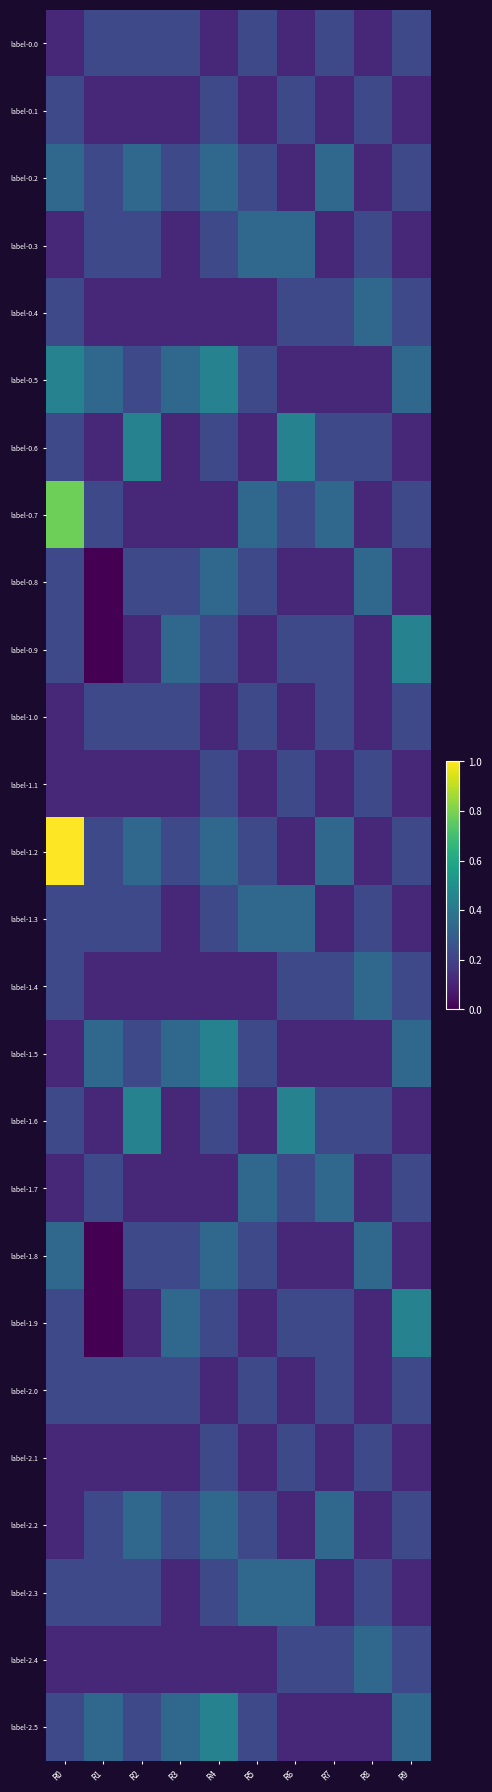

Reading left to right, extract all data points from this chart.

label-0.0: R0=0.1	R1=0.2	R2=0.2	R3=0.2	R4=0.1	R5=0.2	R6=0.1	R7=0.2	R8=0.1	R9=0.2
label-0.1: R0=0.2	R1=0.1	R2=0.1	R3=0.1	R4=0.2	R5=0.1	R6=0.2	R7=0.1	R8=0.2	R9=0.1
label-0.2: R0=0.3	R1=0.2	R2=0.3	R3=0.2	R4=0.3	R5=0.2	R6=0.1	R7=0.3	R8=0.1	R9=0.2
label-0.3: R0=0.1	R1=0.2	R2=0.2	R3=0.1	R4=0.2	R5=0.3	R6=0.3	R7=0.1	R8=0.2	R9=0.1
label-0.4: R0=0.2	R1=0.1	R2=0.1	R3=0.1	R4=0.1	R5=0.1	R6=0.2	R7=0.2	R8=0.3	R9=0.2
label-0.5: R0=0.4	R1=0.3	R2=0.2	R3=0.3	R4=0.4	R5=0.2	R6=0.1	R7=0.1	R8=0.1	R9=0.3
label-0.6: R0=0.2	R1=0.1	R2=0.4	R3=0.1	R4=0.2	R5=0.1	R6=0.4	R7=0.2	R8=0.2	R9=0.1
label-0.7: R0=0.8	R1=0.2	R2=0.1	R3=0.1	R4=0.1	R5=0.3	R6=0.2	R7=0.3	R8=0.1	R9=0.2
label-0.8: R0=0.2	R1=0.0	R2=0.2	R3=0.2	R4=0.3	R5=0.2	R6=0.1	R7=0.1	R8=0.3	R9=0.1
label-0.9: R0=0.2	R1=0.0	R2=0.1	R3=0.3	R4=0.2	R5=0.1	R6=0.2	R7=0.2	R8=0.1	R9=0.4
label-1.0: R0=0.1	R1=0.2	R2=0.2	R3=0.2	R4=0.1	R5=0.2	R6=0.1	R7=0.2	R8=0.1	R9=0.2
label-1.1: R0=0.1	R1=0.1	R2=0.1	R3=0.1	R4=0.2	R5=0.1	R6=0.2	R7=0.1	R8=0.2	R9=0.1
label-1.2: R0=1.0	R1=0.2	R2=0.3	R3=0.2	R4=0.3	R5=0.2	R6=0.1	R7=0.3	R8=0.1	R9=0.2
label-1.3: R0=0.2	R1=0.2	R2=0.2	R3=0.1	R4=0.2	R5=0.3	R6=0.3	R7=0.1	R8=0.2	R9=0.1
label-1.4: R0=0.2	R1=0.1	R2=0.1	R3=0.1	R4=0.1	R5=0.1	R6=0.2	R7=0.2	R8=0.3	R9=0.2
label-1.5: R0=0.1	R1=0.3	R2=0.2	R3=0.3	R4=0.4	R5=0.2	R6=0.1	R7=0.1	R8=0.1	R9=0.3
label-1.6: R0=0.2	R1=0.1	R2=0.4	R3=0.1	R4=0.2	R5=0.1	R6=0.4	R7=0.2	R8=0.2	R9=0.1
label-1.7: R0=0.1	R1=0.2	R2=0.1	R3=0.1	R4=0.1	R5=0.3	R6=0.2	R7=0.3	R8=0.1	R9=0.2
label-1.8: R0=0.3	R1=0.0	R2=0.2	R3=0.2	R4=0.3	R5=0.2	R6=0.1	R7=0.1	R8=0.3	R9=0.1
label-1.9: R0=0.2	R1=0.0	R2=0.1	R3=0.3	R4=0.2	R5=0.1	R6=0.2	R7=0.2	R8=0.1	R9=0.4
label-2.0: R0=0.2	R1=0.2	R2=0.2	R3=0.2	R4=0.1	R5=0.2	R6=0.1	R7=0.2	R8=0.1	R9=0.2
label-2.1: R0=0.1	R1=0.1	R2=0.1	R3=0.1	R4=0.2	R5=0.1	R6=0.2	R7=0.1	R8=0.2	R9=0.1
label-2.2: R0=0.1	R1=0.2	R2=0.3	R3=0.2	R4=0.3	R5=0.2	R6=0.1	R7=0.3	R8=0.1	R9=0.2
label-2.3: R0=0.2	R1=0.2	R2=0.2	R3=0.1	R4=0.2	R5=0.3	R6=0.3	R7=0.1	R8=0.2	R9=0.1
label-2.4: R0=0.1	R1=0.1	R2=0.1	R3=0.1	R4=0.1	R5=0.1	R6=0.2	R7=0.2	R8=0.3	R9=0.2
label-2.5: R0=0.2	R1=0.3	R2=0.2	R3=0.3	R4=0.4	R5=0.2	R6=0.1	R7=0.1	R8=0.1	R9=0.3